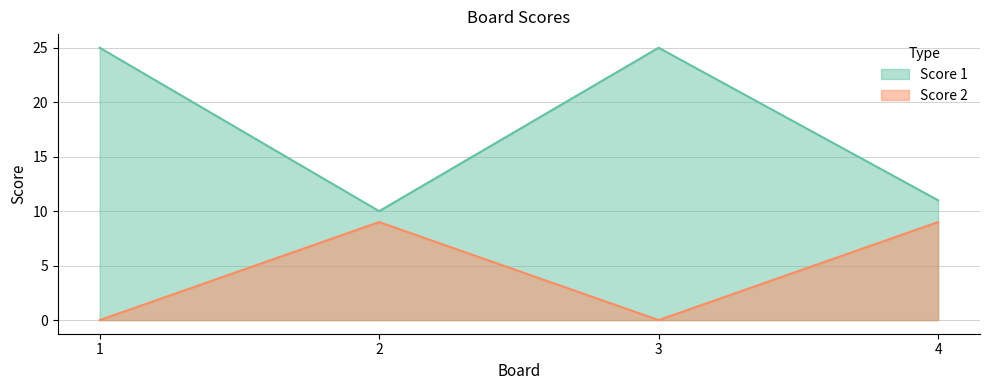

What is the difference between the highest and lowest values at 4?

2